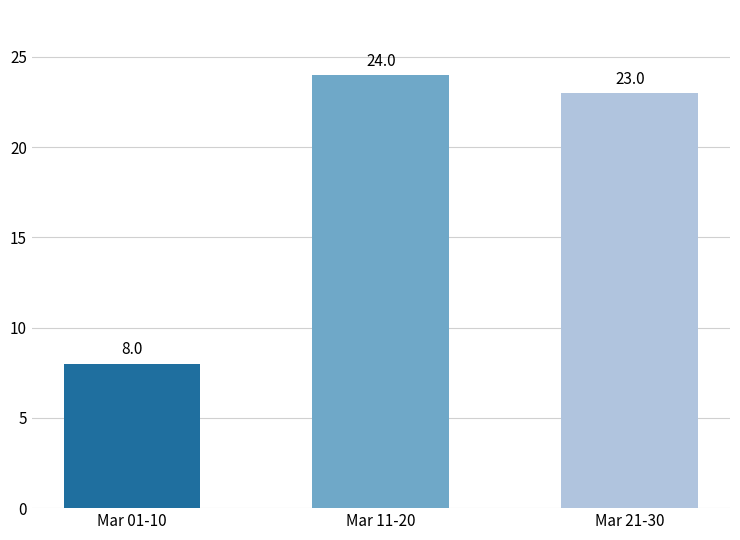

True or false: the data shows 8 at Mar 01-10.

True